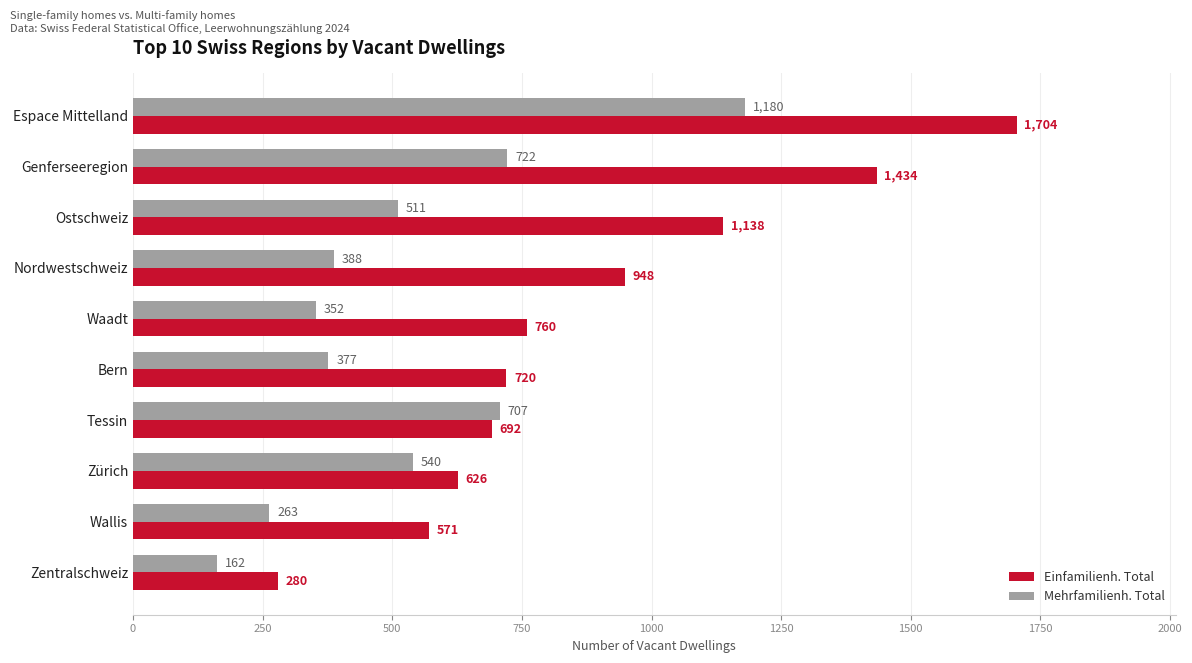

What are all the series names shown in the legend?

Einfamilienh. Total, Mehrfamilienh. Total